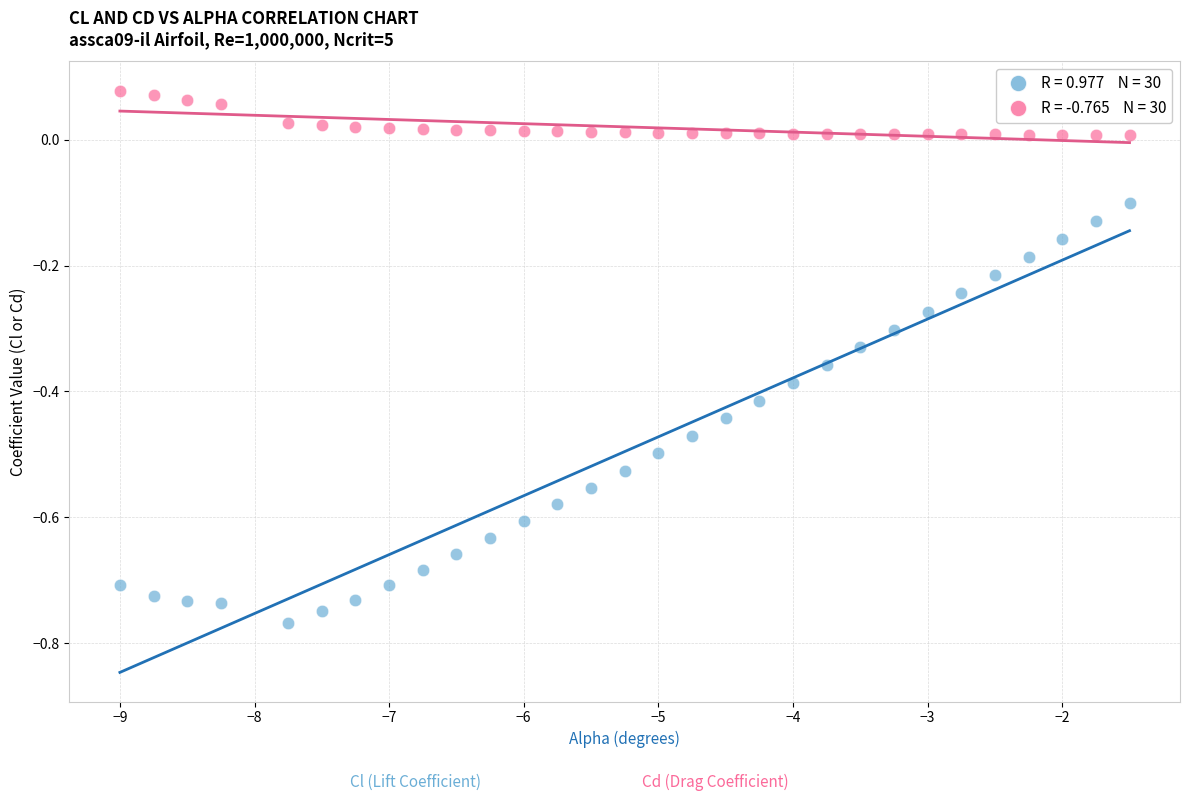

Across all data points, what is the range of Y values (max minus min)?

0.8